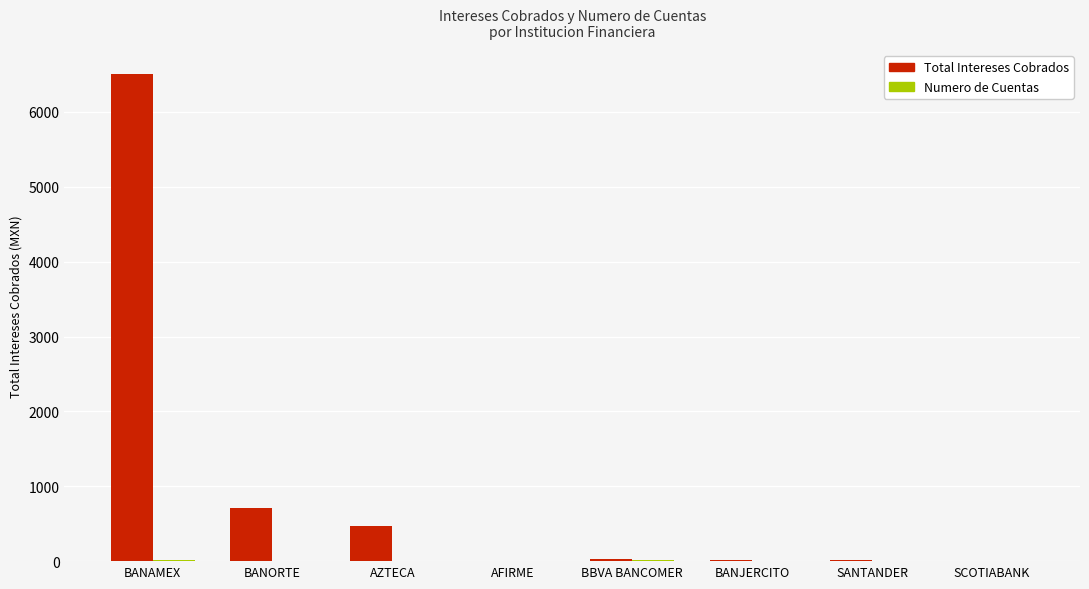

At which label does Total Intereses Cobrados reach its peak?

BANAMEX